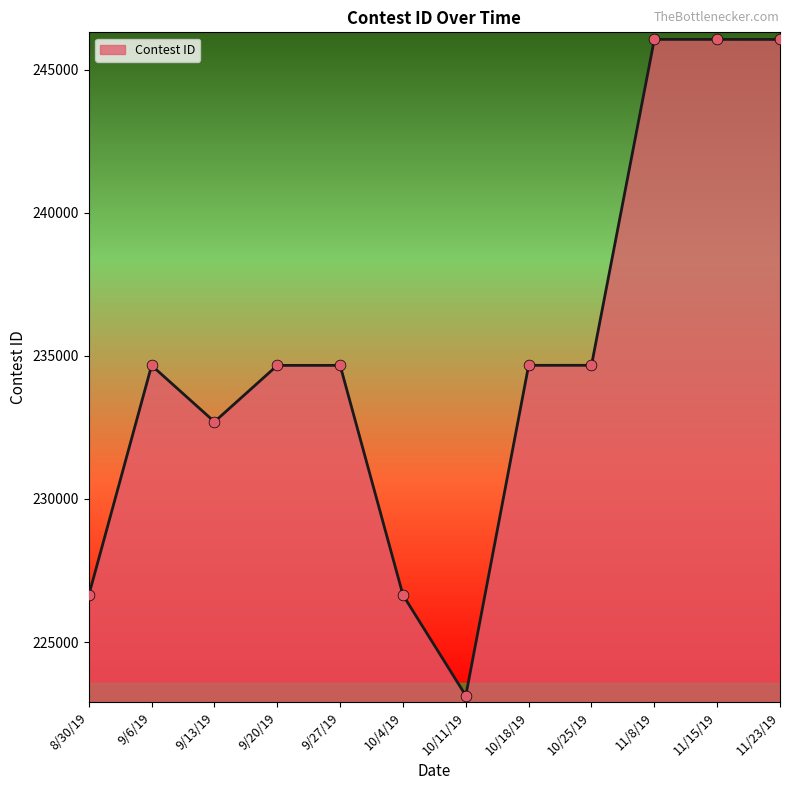

Approximately how many times larger is the value at 9/27/19 compared to 10/25/19?

1.0